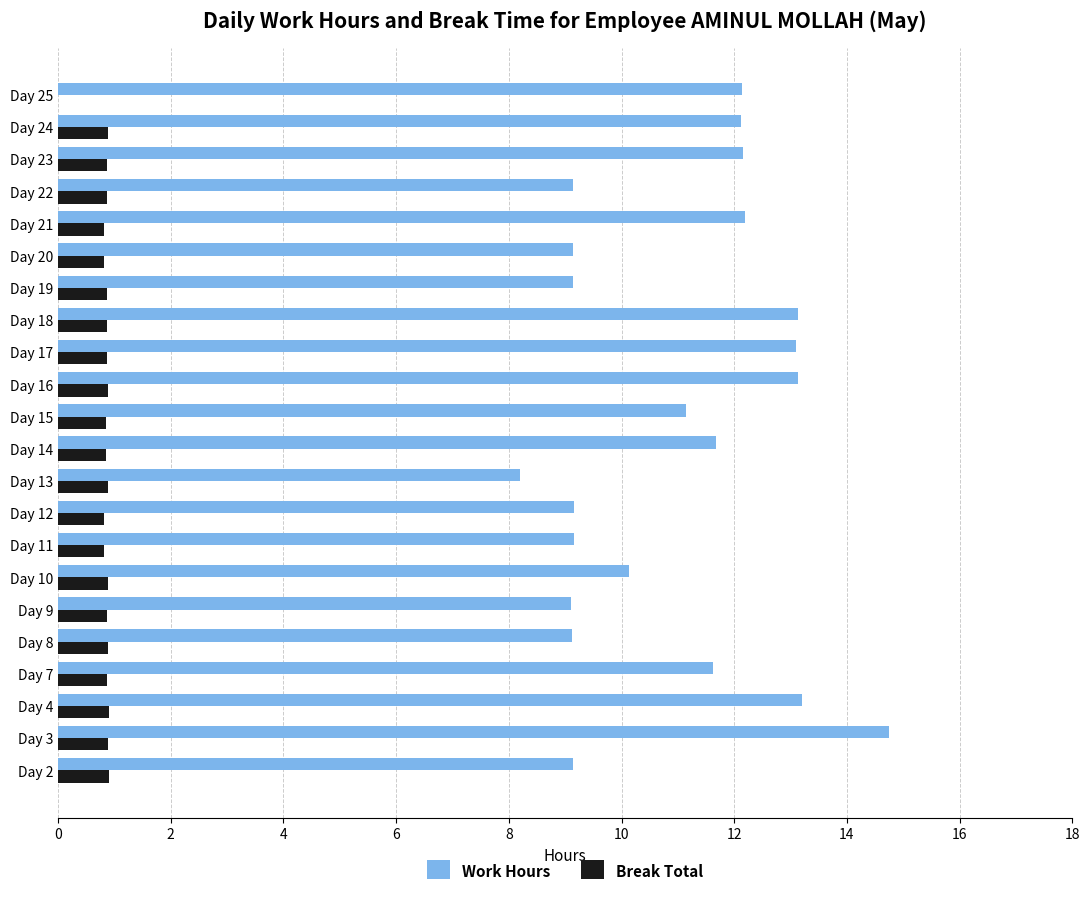

Is it true that Work Hours equals 9.1 at Day 20?

True